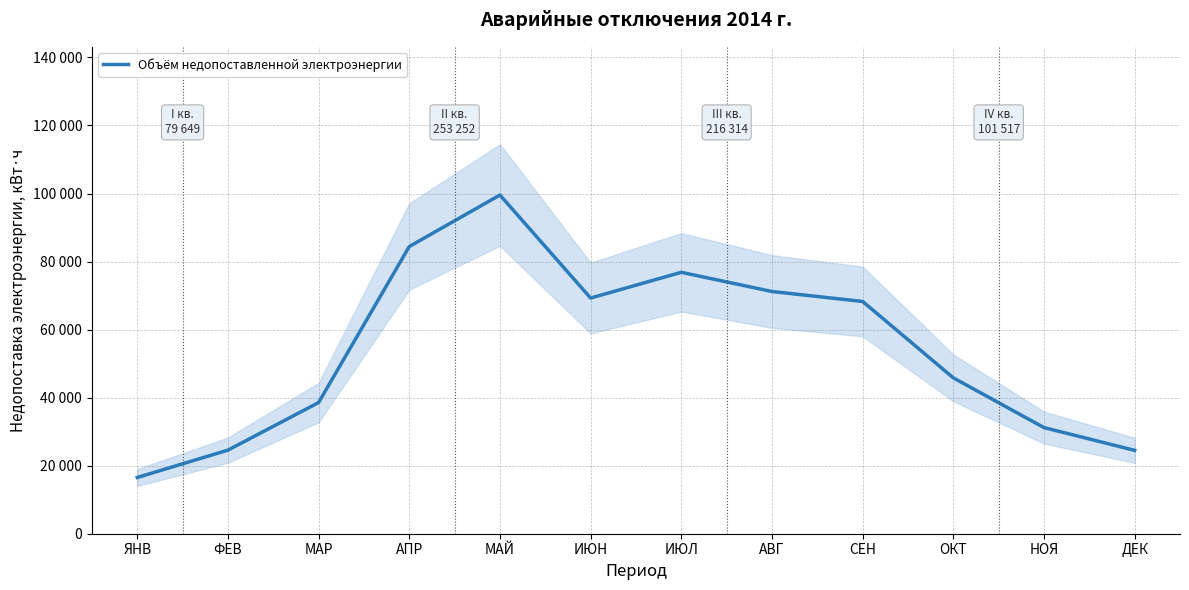

What is the label of the 1st point from the left?

ЯНВ